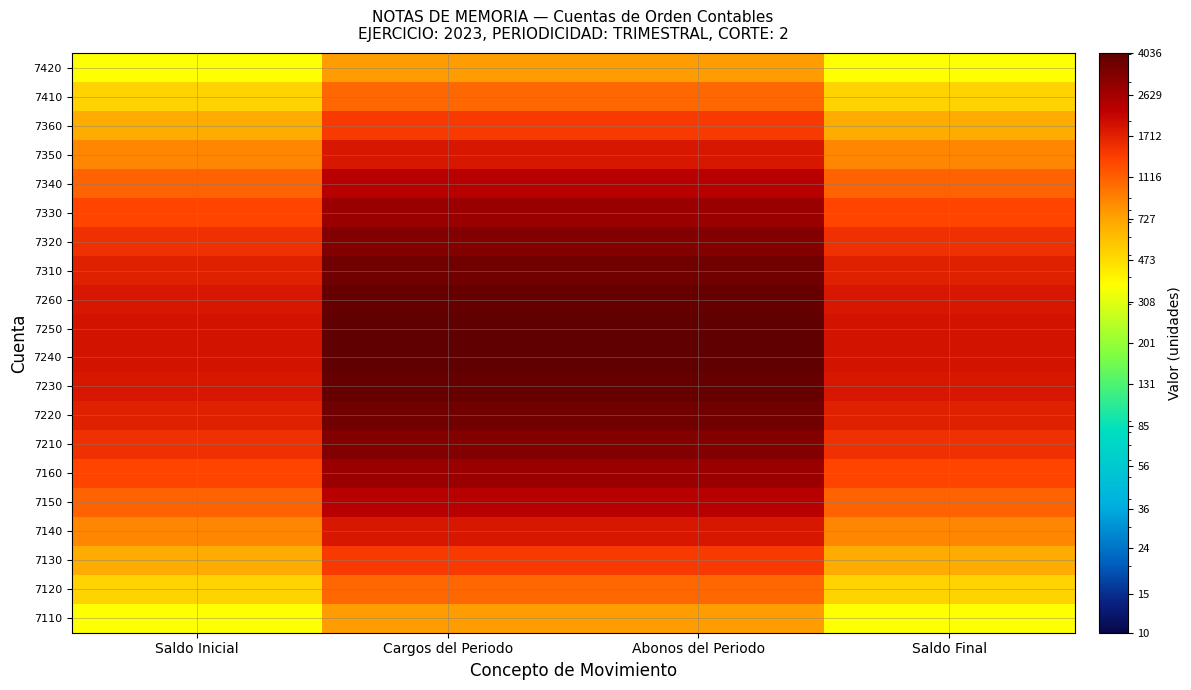

List the series in order of their peak value, lowest first.

7110, 7420, 7120, 7410, 7130, 7360, 7140, 7350, 7150, 7340, 7160, 7330, 7210, 7320, 7220, 7310, 7230, 7260, 7240, 7250